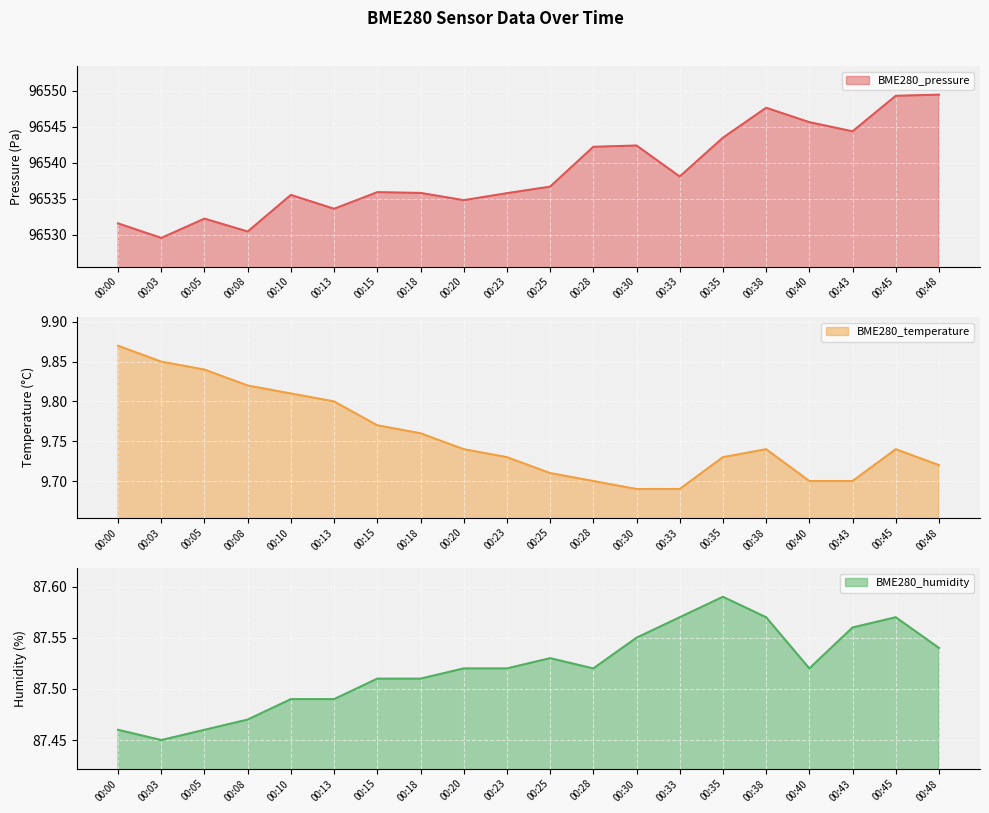

At which category does the chart reach its minimum across all series?

00:30